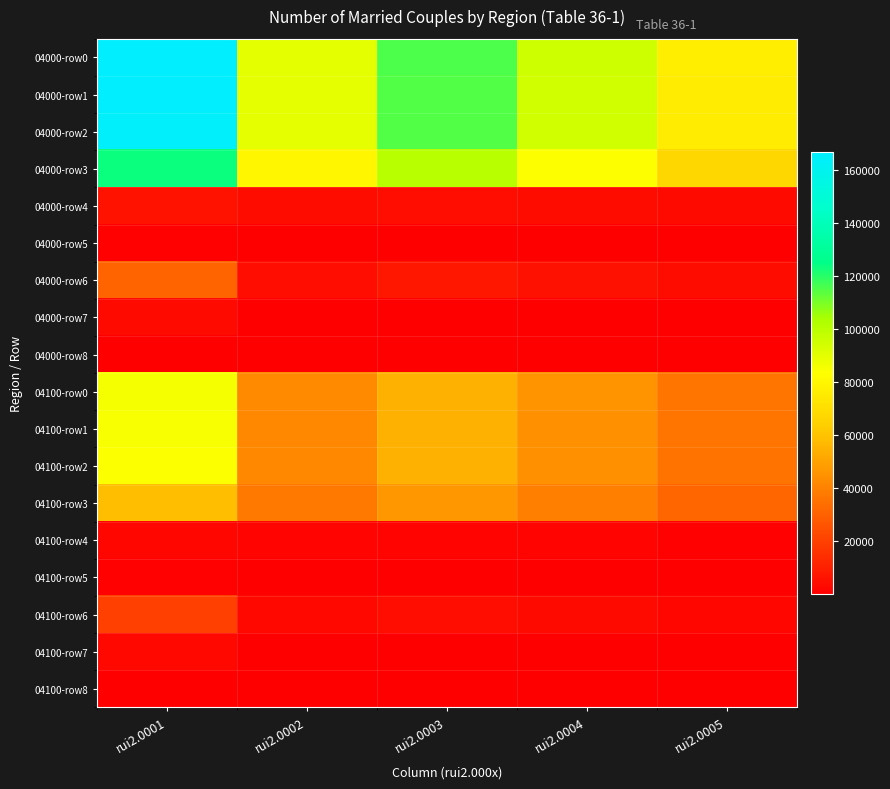

Reading left to right, what are all the values shown in this chart?

04000-row0: rui2.0001=166543	rui2.0002=90047	rui2.0003=115474	rui2.0004=95230	rui2.0005=76231
04000-row1: rui2.0001=165801	rui2.0002=89701	rui2.0003=115043	rui2.0004=94860	rui2.0005=75923
04000-row2: rui2.0001=165183	rui2.0002=89436	rui2.0003=114690	rui2.0004=94575	rui2.0005=75701
04000-row3: rui2.0001=123224	rui2.0002=79701	rui2.0003=100786	rui2.0004=83788	rui2.0005=67553
04000-row4: rui2.0001=6123	rui2.0002=3988	rui2.0003=5001	rui2.0004=4273	rui2.0005=3375
04000-row5: rui2.0001=893	rui2.0002=451	rui2.0003=622	rui2.0004=496	rui2.0005=392
04000-row6: rui2.0001=31005	rui2.0002=5140	rui2.0003=7813	rui2.0004=5822	rui2.0005=4262
04000-row7: rui2.0001=3938	rui2.0002=156	rui2.0003=468	rui2.0004=196	rui2.0005=119
04000-row8: rui2.0001=618	rui2.0002=265	rui2.0003=353	rui2.0004=285	rui2.0005=222
04100-row0: rui2.0001=85289	rui2.0002=42457	rui2.0003=54555	rui2.0004=45016	rui2.0005=36053
04100-row1: rui2.0001=84894	rui2.0002=42253	rui2.0003=54317	rui2.0004=44804	rui2.0005=35866
04100-row2: rui2.0001=84603	rui2.0002=42142	rui2.0003=54167	rui2.0004=44683	rui2.0005=35772
04100-row3: rui2.0001=59107	rui2.0002=37189	rui2.0003=46816	rui2.0004=39121	rui2.0005=31611
04100-row4: rui2.0001=2185	rui2.0002=1441	rui2.0003=1829	rui2.0004=1565	rui2.0005=1235
04100-row5: rui2.0001=727	rui2.0002=368	rui2.0003=507	rui2.0004=405	rui2.0005=318
04100-row6: rui2.0001=19732	rui2.0002=3046	rui2.0003=4684	rui2.0004=3463	rui2.0005=2538
04100-row7: rui2.0001=2852	rui2.0002=98	rui2.0003=331	rui2.0004=129	rui2.0005=70
04100-row8: rui2.0001=291	rui2.0002=111	rui2.0003=150	rui2.0004=121	rui2.0005=94